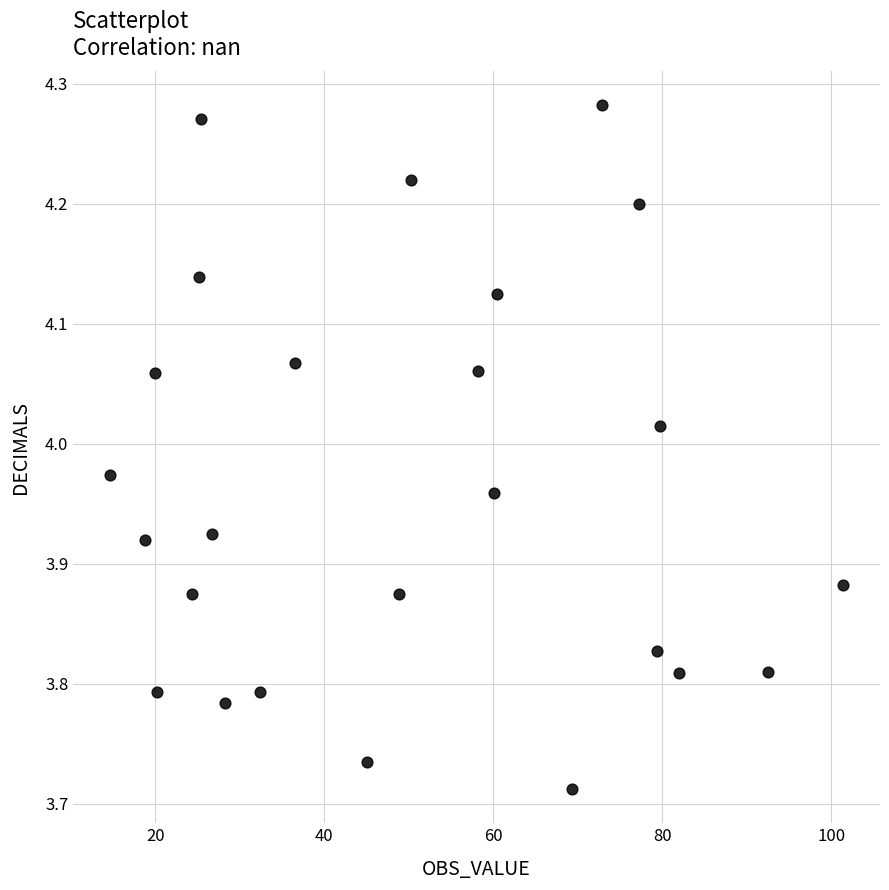

What is the range of Y values (max minus min)?

0.6